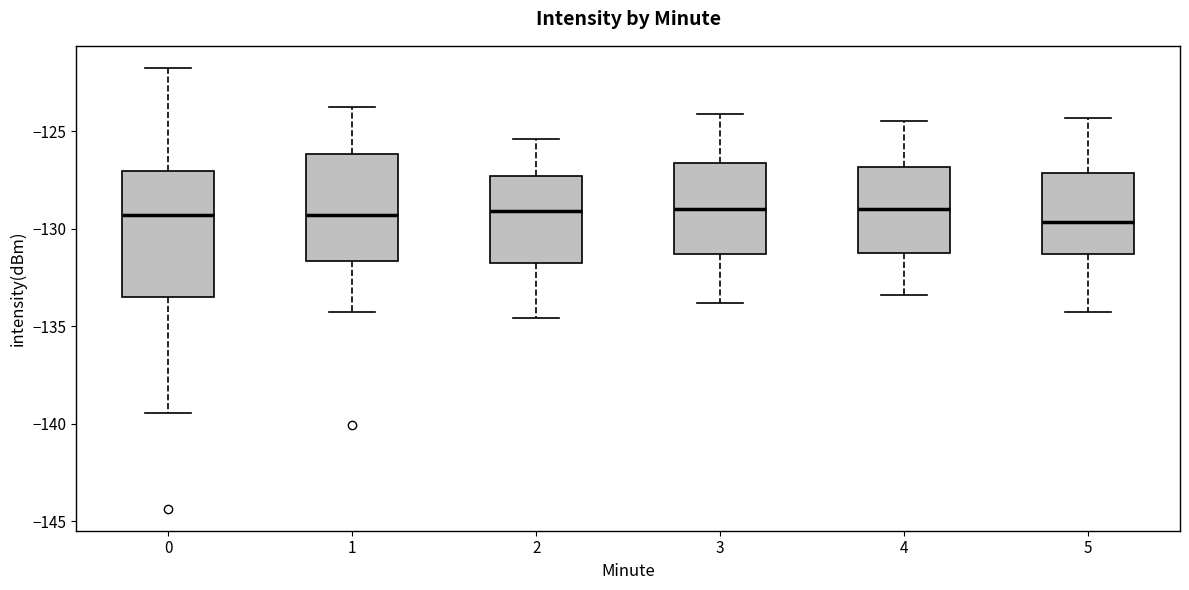

Reading left to right, read every box against the y-axis: the position of its median line, the range the box covers, and the ends of its whiskers. The values are not printed on the chart, so give them approximately, as read against the axis.

0: median -129.5, box -133.5 to -127.0, whiskers -139.5 to -121.5
1: median -129.5, box -131.5 to -126.0, whiskers -134.5 to -124.0
2: median -129.0, box -131.5 to -127.5, whiskers -134.5 to -125.5
3: median -129.0, box -131.5 to -126.5, whiskers -134.0 to -124.0
4: median -129.0, box -131.0 to -127.0, whiskers -133.5 to -124.5
5: median -129.5, box -131.5 to -127.0, whiskers -134.5 to -124.5